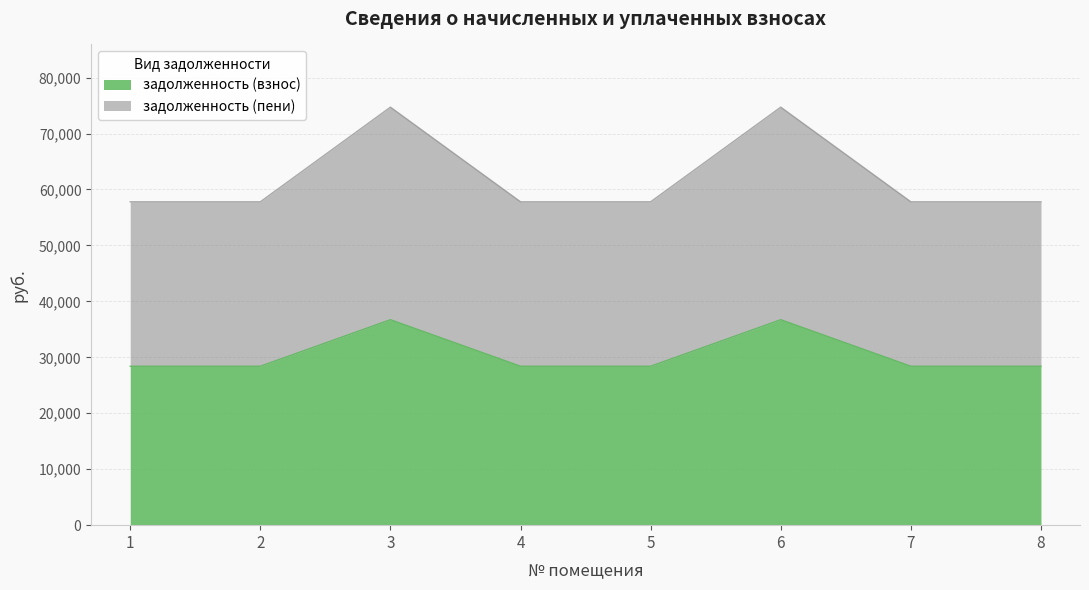

What are all the series names shown in the legend?

задолженность (взнос), задолженность (пени)